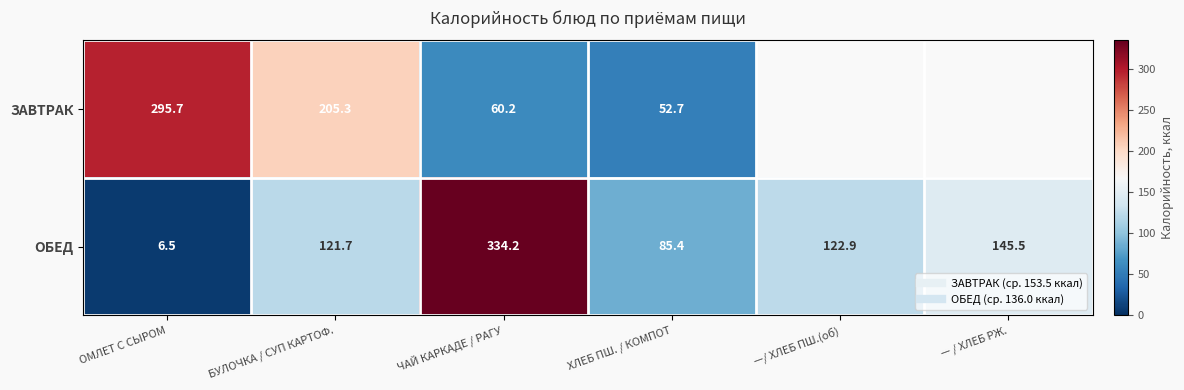

At which category is the sum across all series the highest?

ЧАЙ КАРКАДЕ / РАГУ